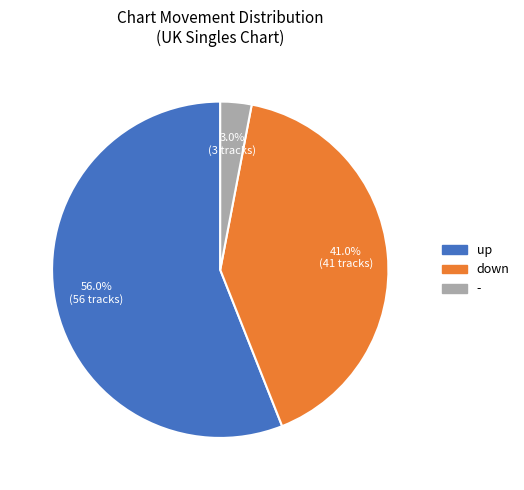

Is it true that up is 56% of the pie?

True